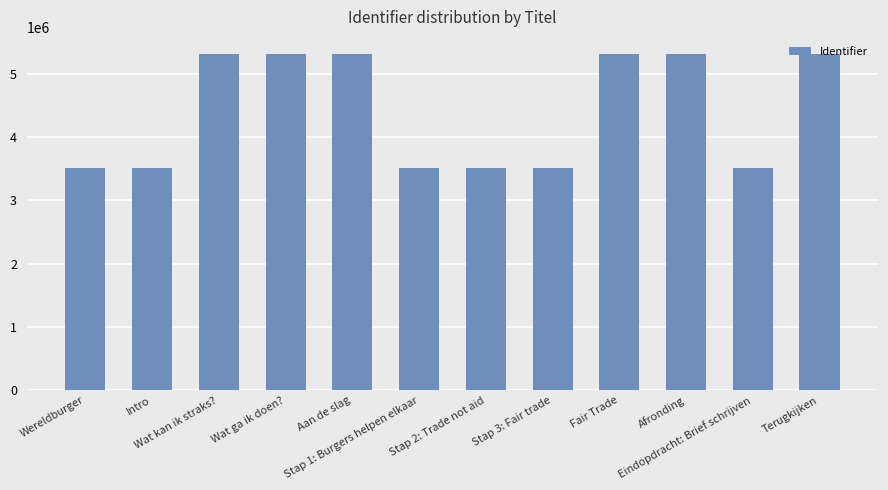

Which has a higher value, Stap 1: Burgers helpen elkaar or Wat kan ik straks??

Wat kan ik straks?